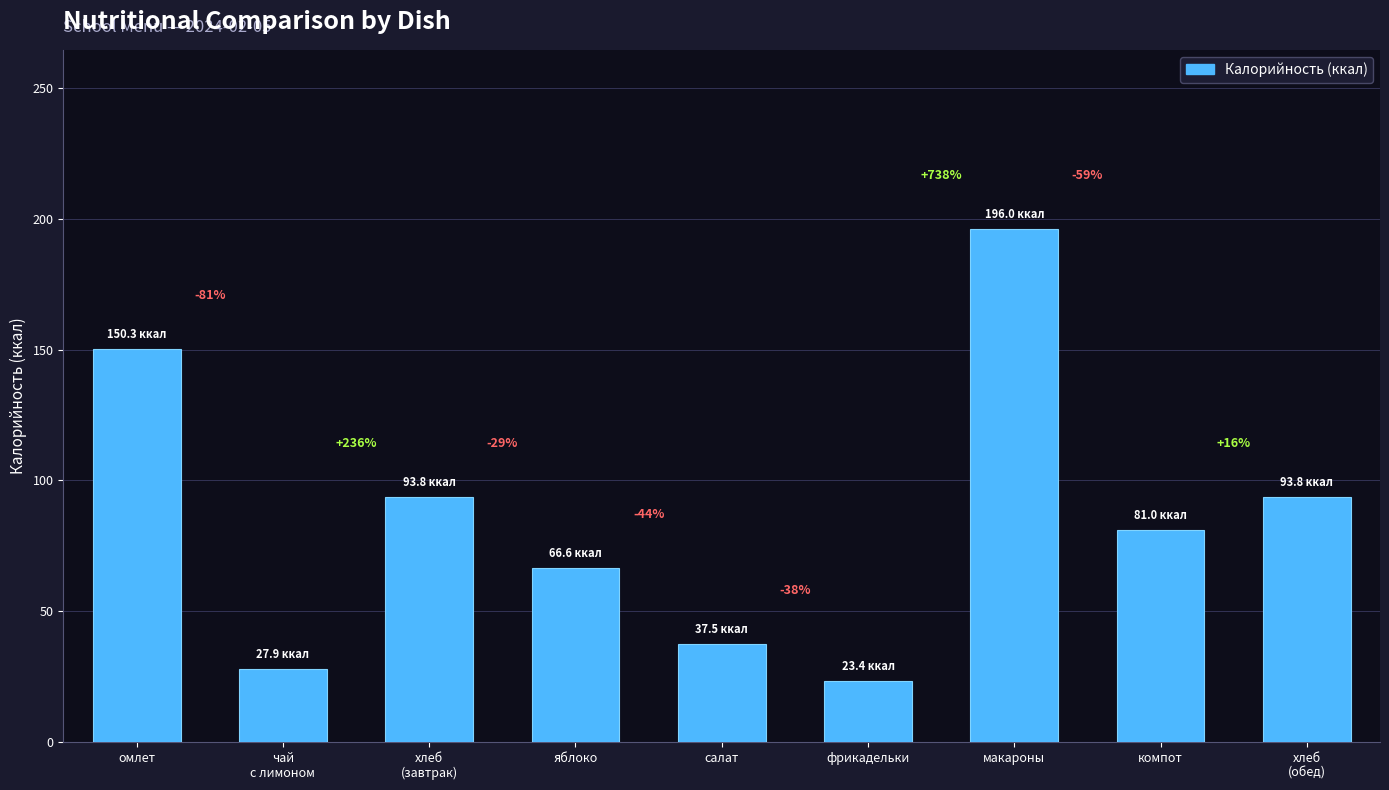

True or false: the data shows 93.8 at хлеб
(завтрак).

True